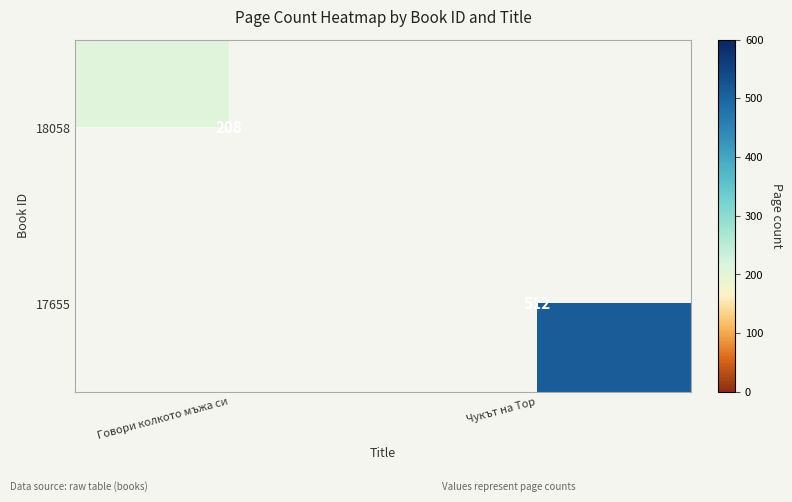

Which category has the highest value across all series?

Чукът на Тор